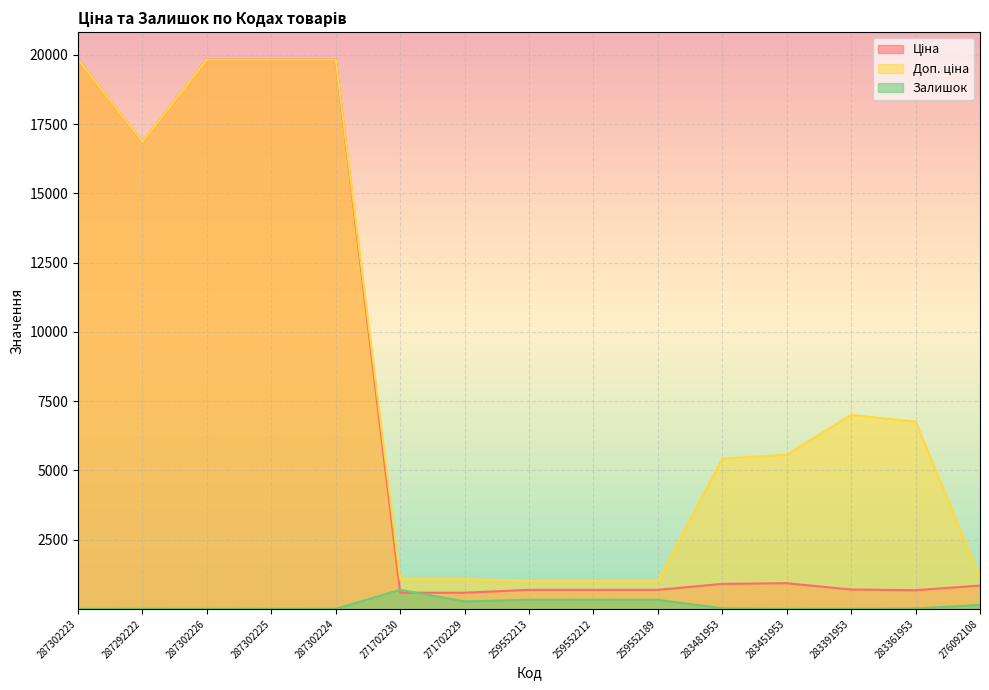

At which category is the sum across all series the highest?

287302225